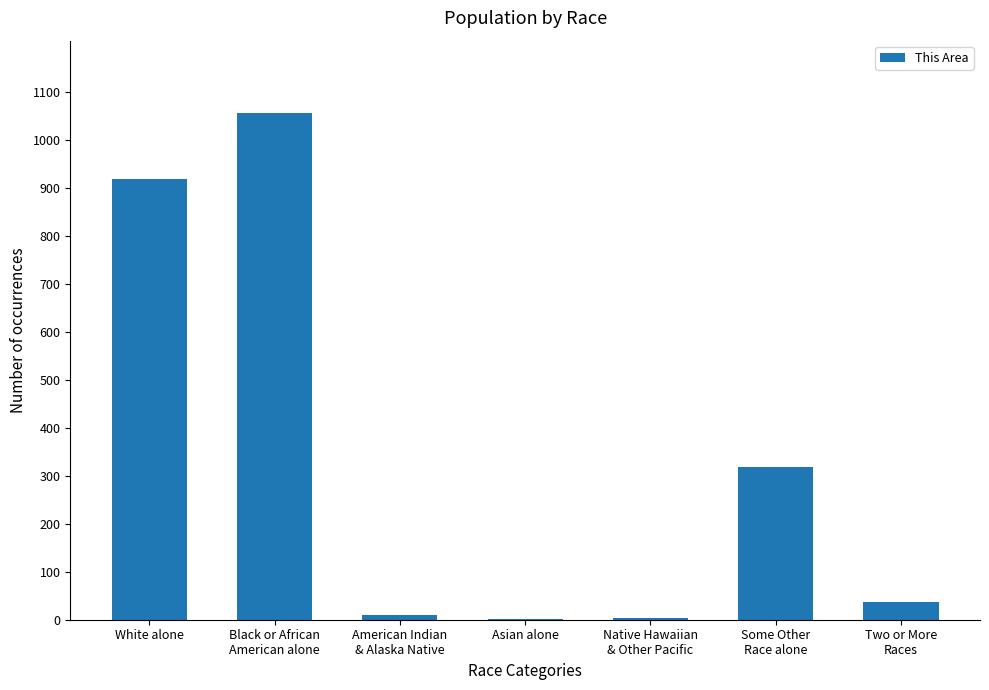

How many series are shown in this chart?

1